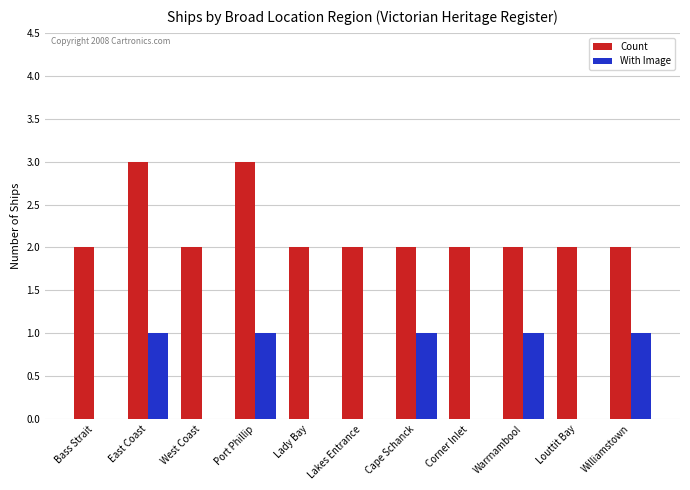

Reading left to right, transcribe all the data shown in this chart.

Count: 2	3	2	3	2	2	2	2	2	2	2
With Image: 0	1	0	1	0	0	1	0	1	0	1